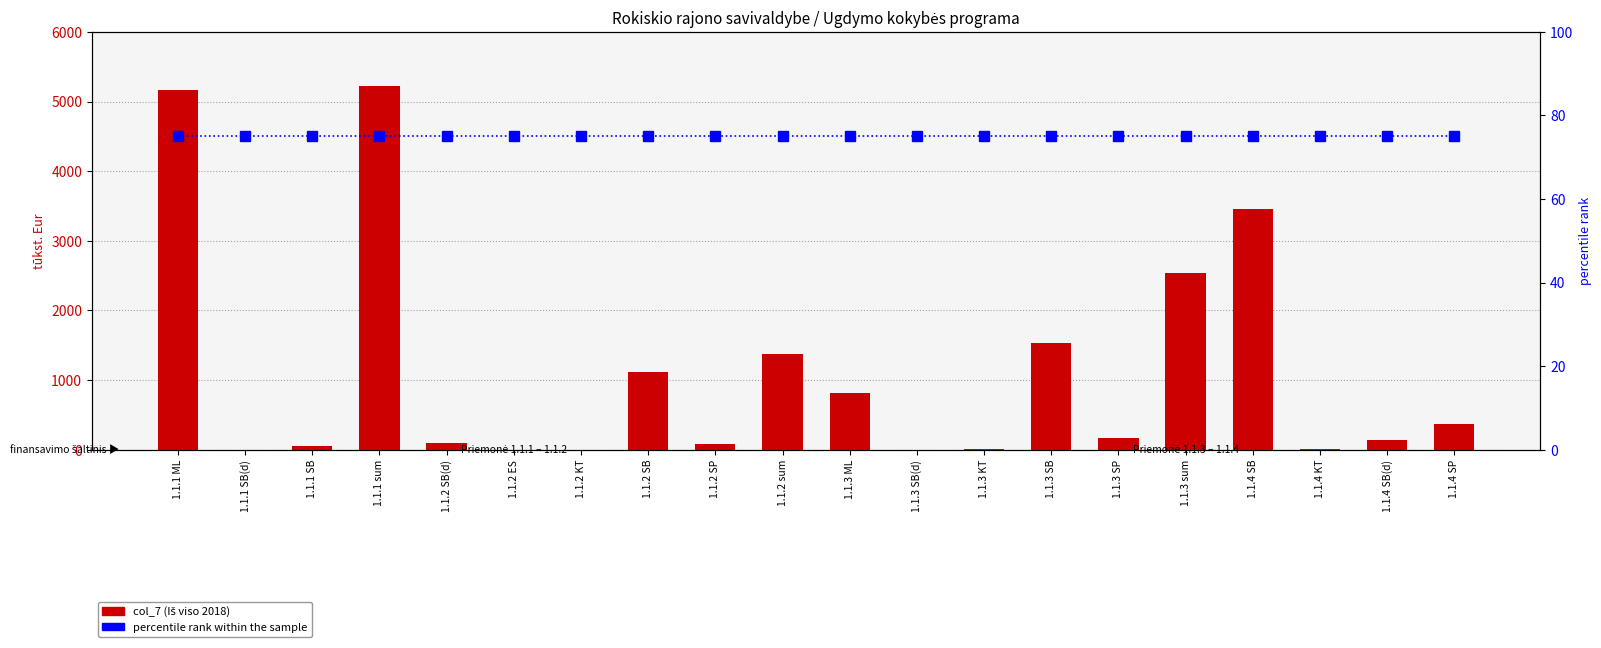

Is it true that percentile rank within the sample equals 75.0 at 1.1.1 sum?

True